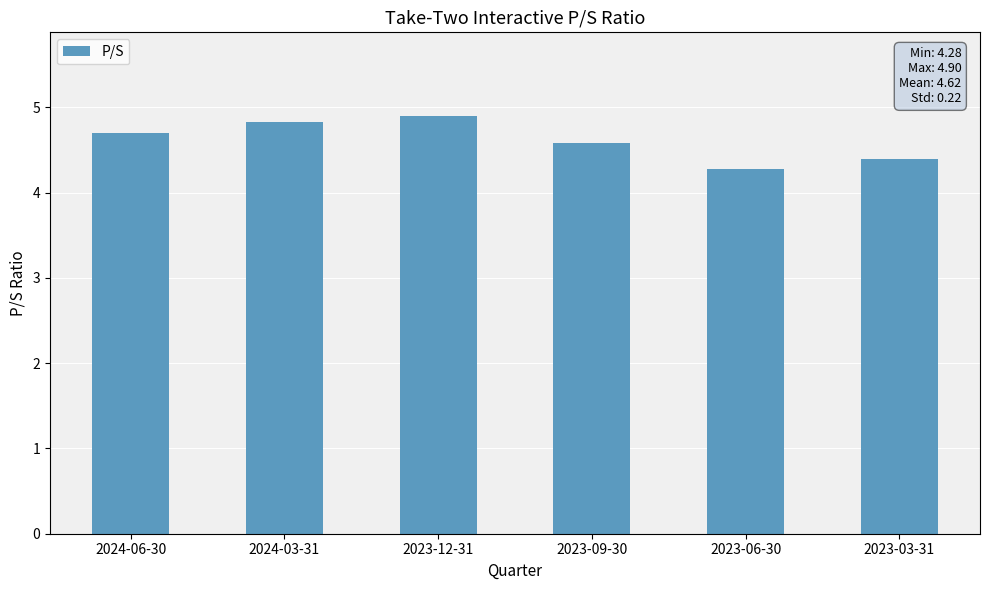

List the labels in order of value, smallest first.

2023-06-30, 2023-03-31, 2023-09-30, 2024-06-30, 2024-03-31, 2023-12-31